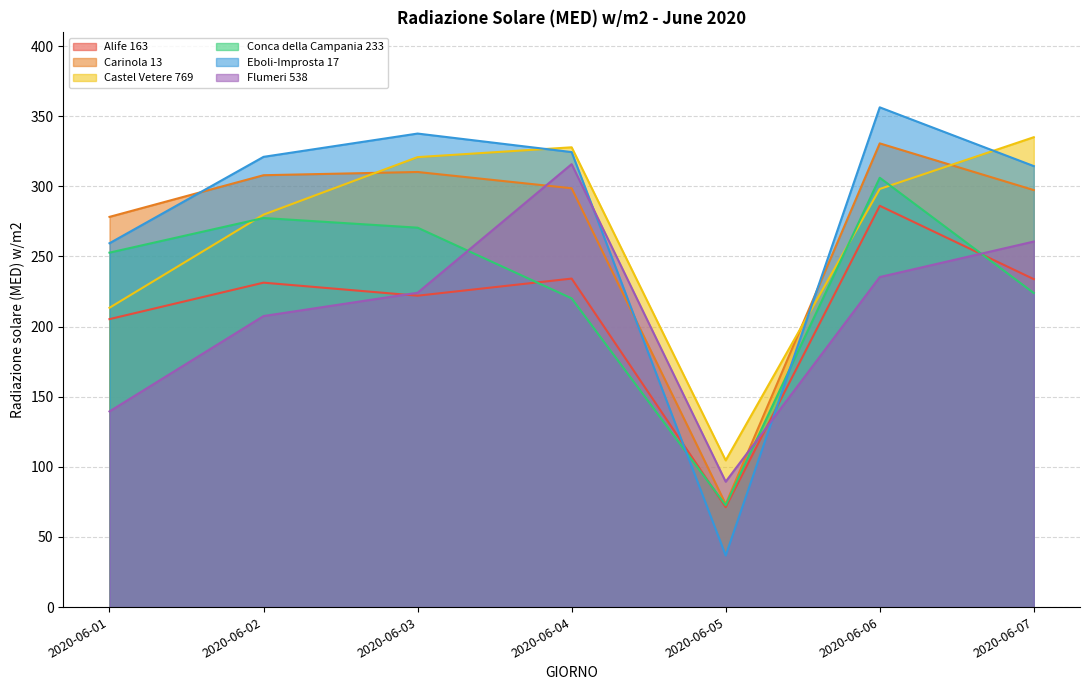

What is the difference between the Eboli-Improsta 17 values at 2020-06-06 and 2020-06-04?

31.9